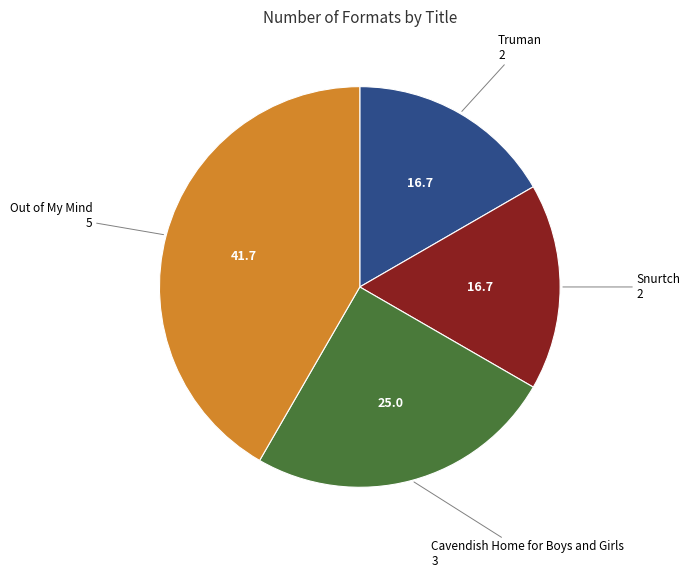

Between Out of My Mind and Cavendish Home for Boys and Girls, which is larger?

Out of My Mind